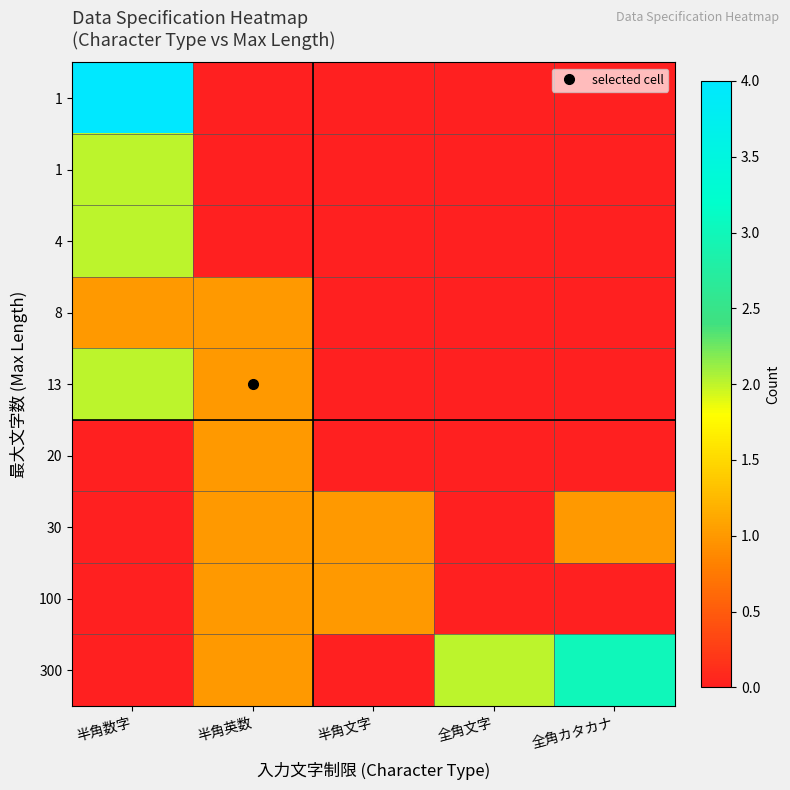

What is the maximum value shown in the chart?

4